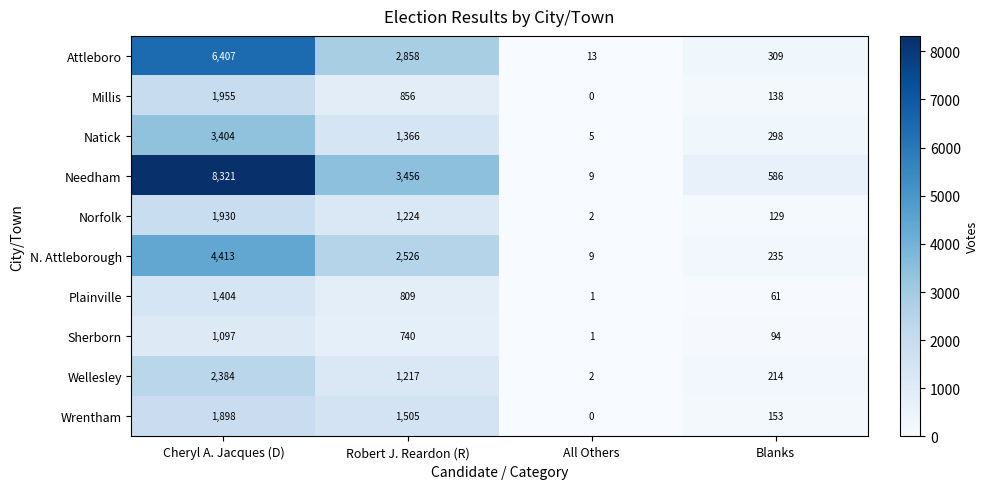

The value of Wrentham at All Others is 982. True or false?

False